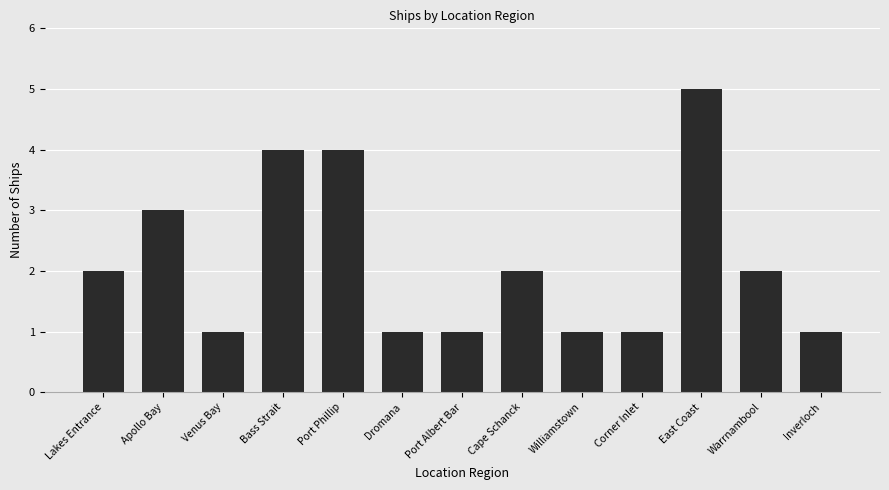

Does the chart contain stacked bars?

No